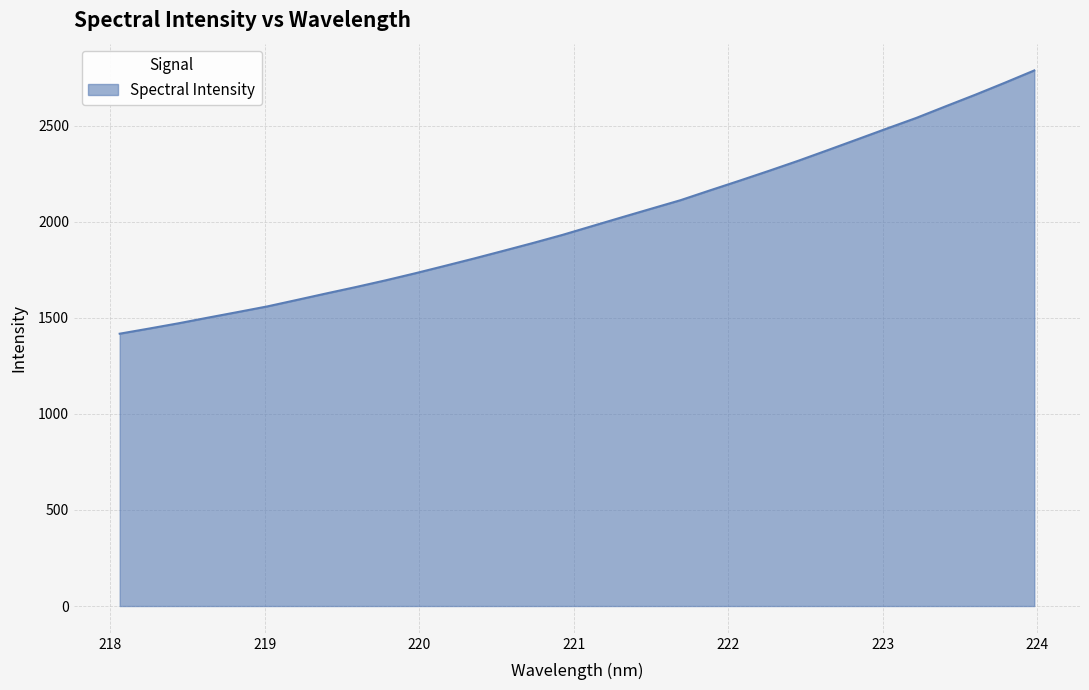

Does the chart have visible grid lines?

Yes